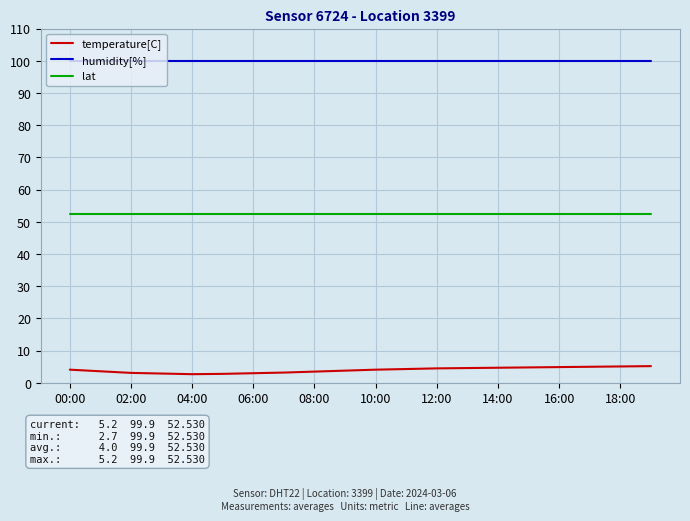

Rank the series by their average value, from lowest to highest.

temperature[C], lat, humidity[%]